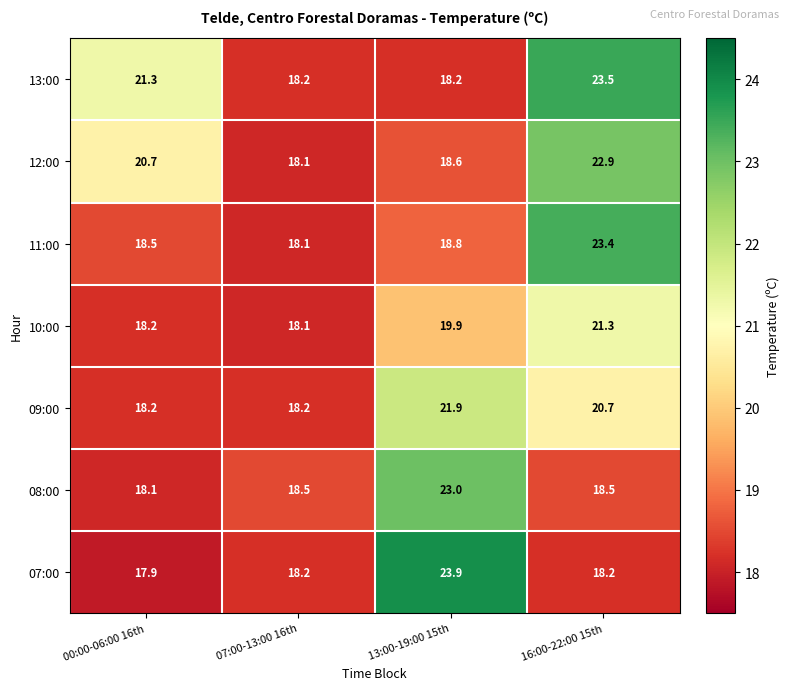

Which series has the largest range (max minus min)?

07:00